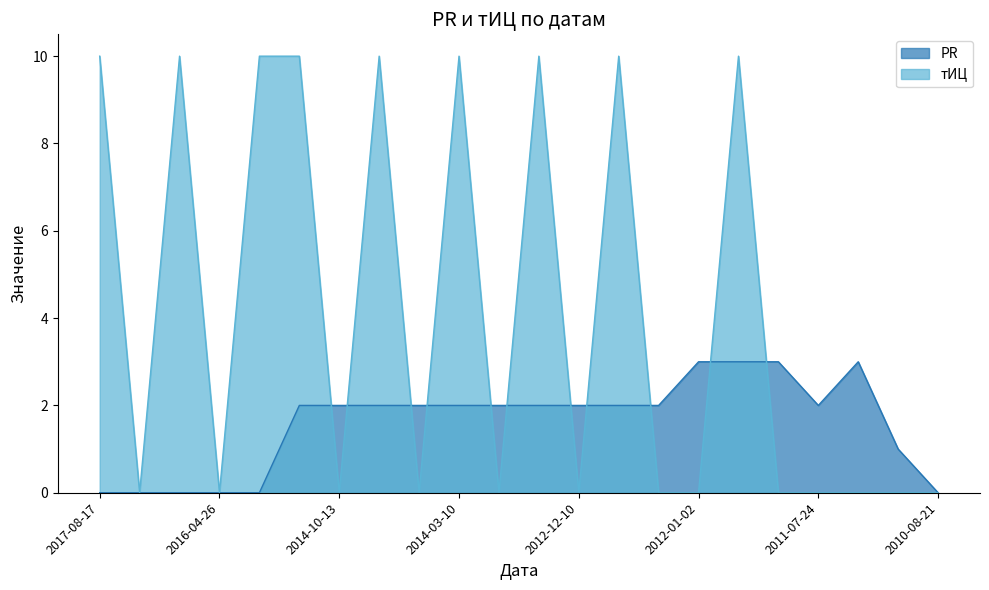

The value of PR at 2011-11-28 is 5. True or false?

False